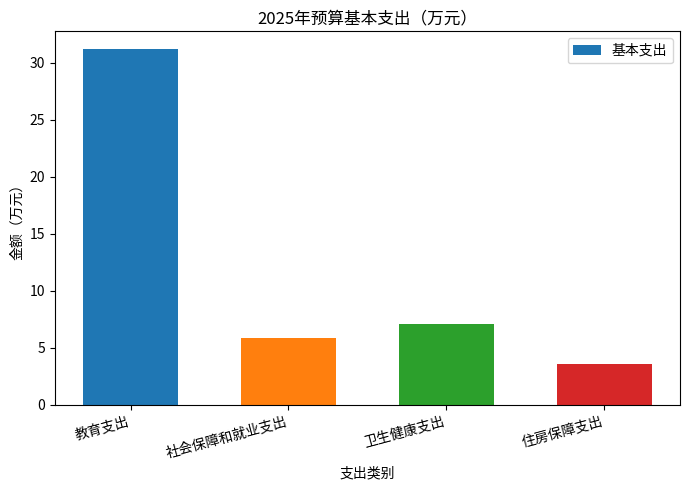

What is the difference between the second highest and minimum values?

3.5